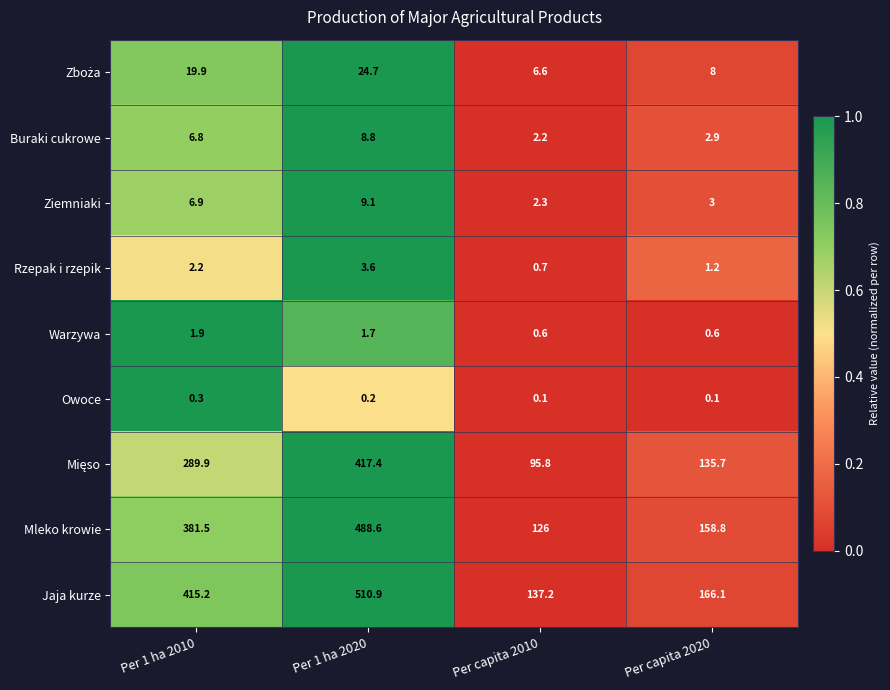

List the labels in order of Mleko krowie value, smallest first.

Per capita 2010, Per capita 2020, Per 1 ha 2010, Per 1 ha 2020